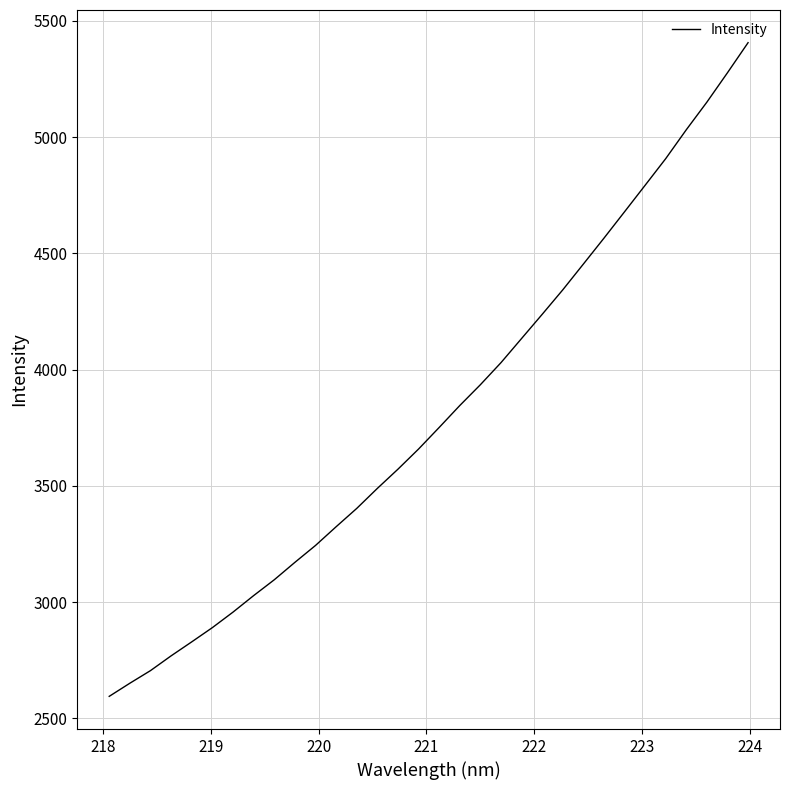

What is the difference between the maximum and minimum values?

2811.8